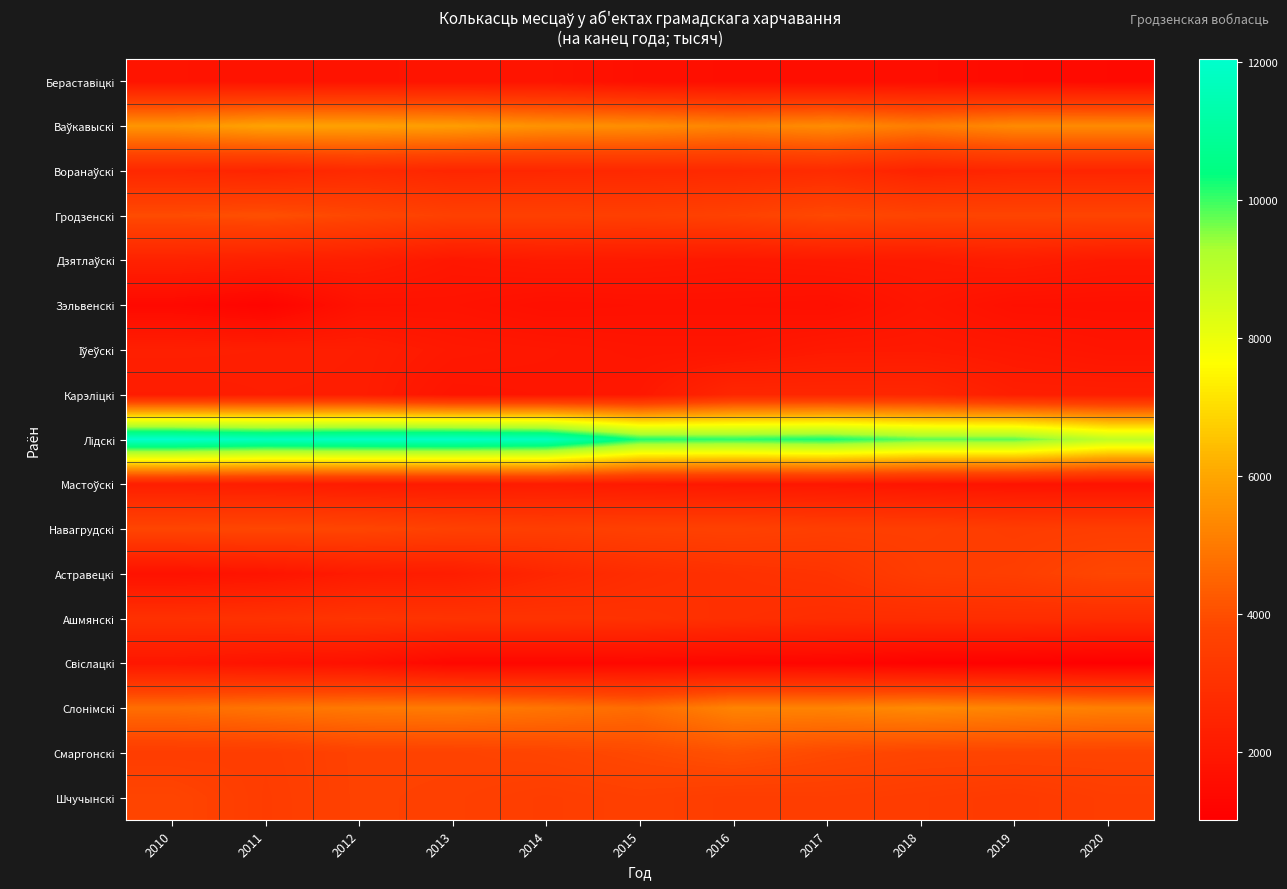

How many categories are shown in the chart?

11